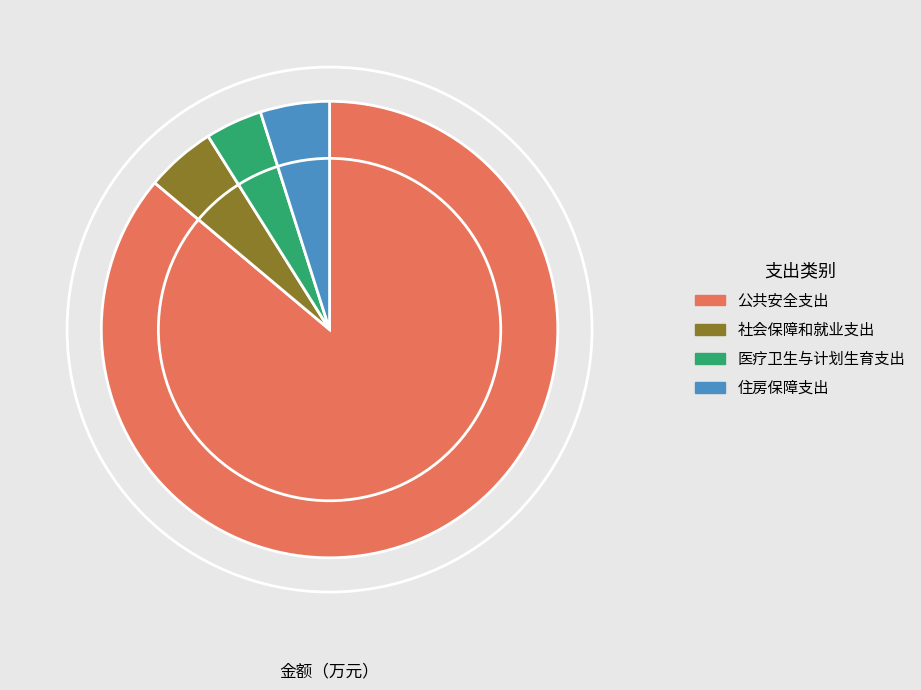

Is it true that 医疗卫生与计划生育支出 is 4% of the pie?

True